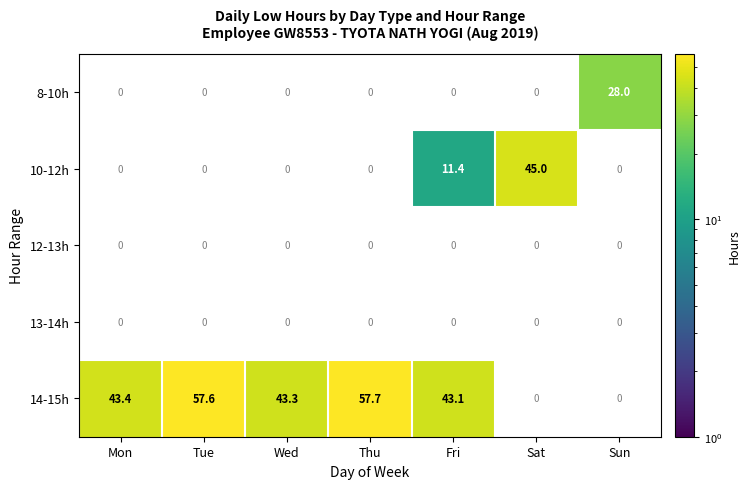

Is it true that 14-15h equals 43.1 at Fri?

True